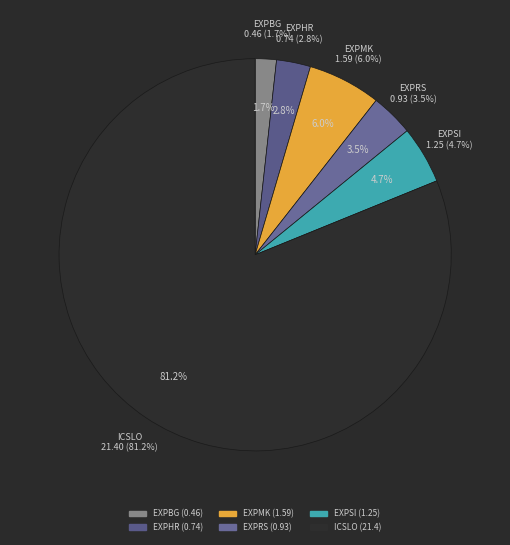

To the nearest percent, what is the average slice percentage?

17%